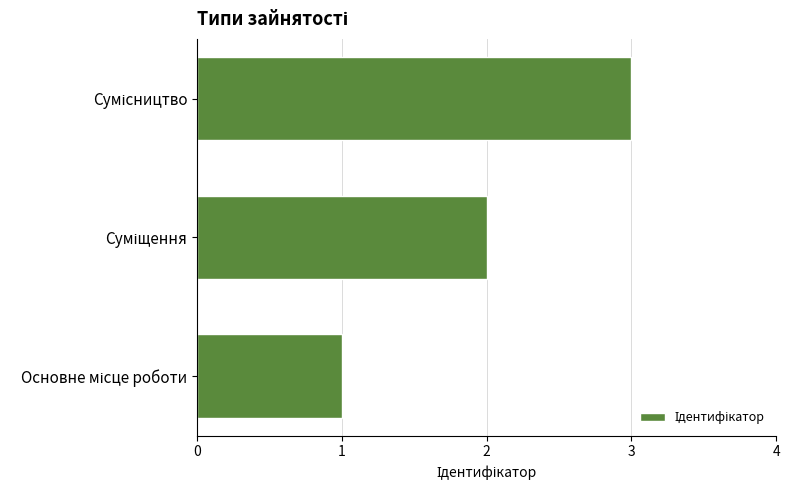

What is the sum of all values?

6